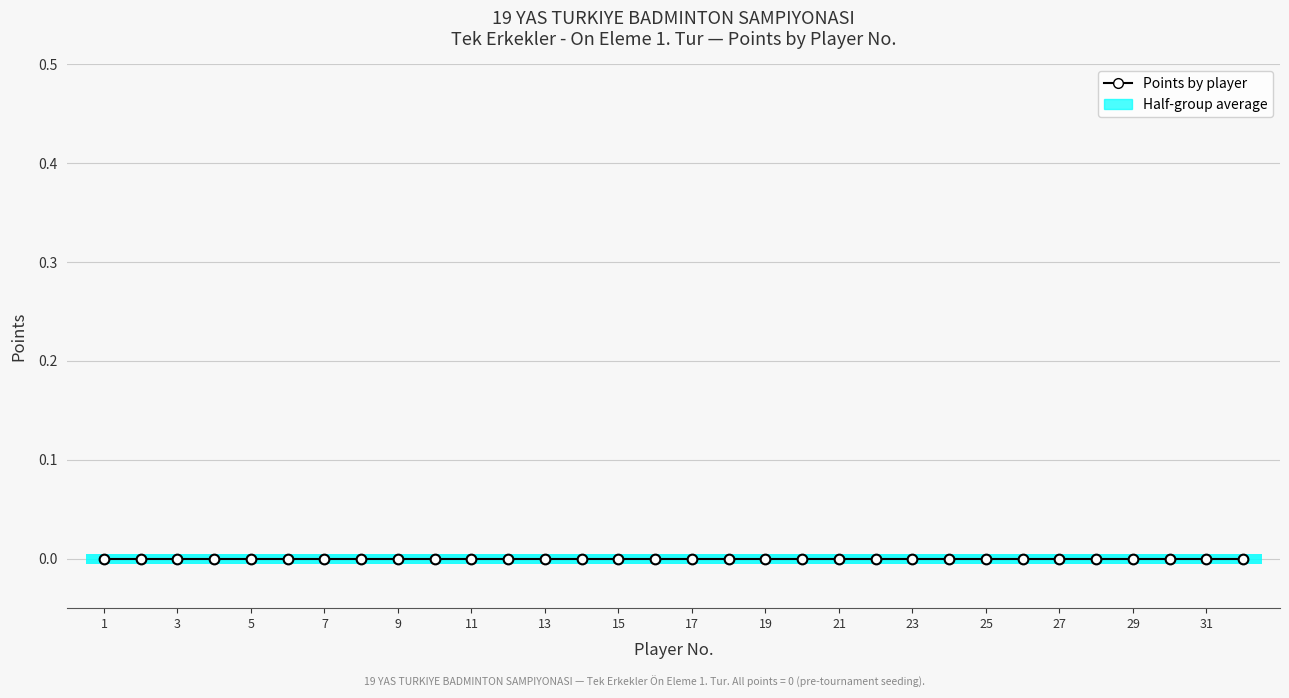

True or false: Points has more than 0 interior local peaks.

False